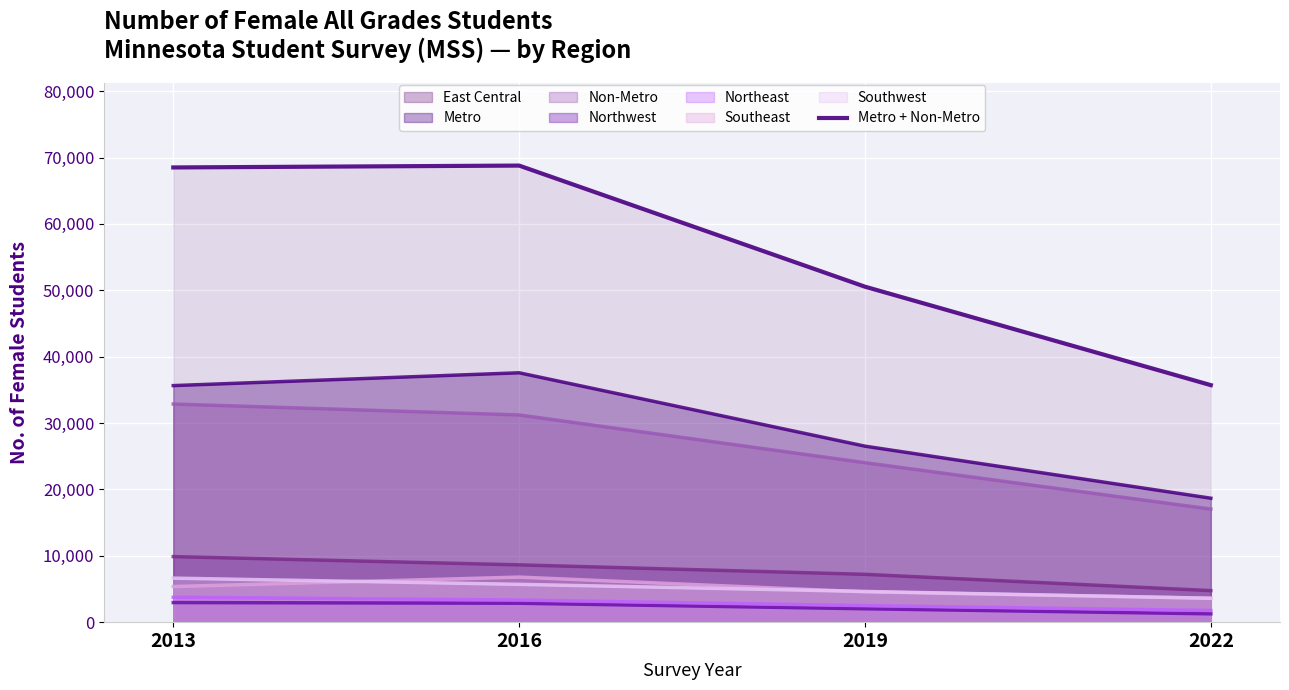

What is the change in value from 2016 to 2022?

-33079